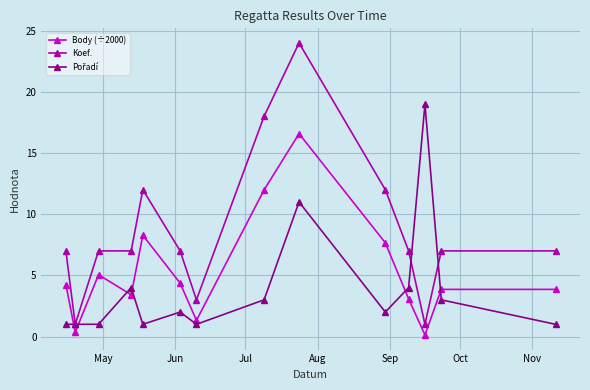

How many data points does each series have?

14